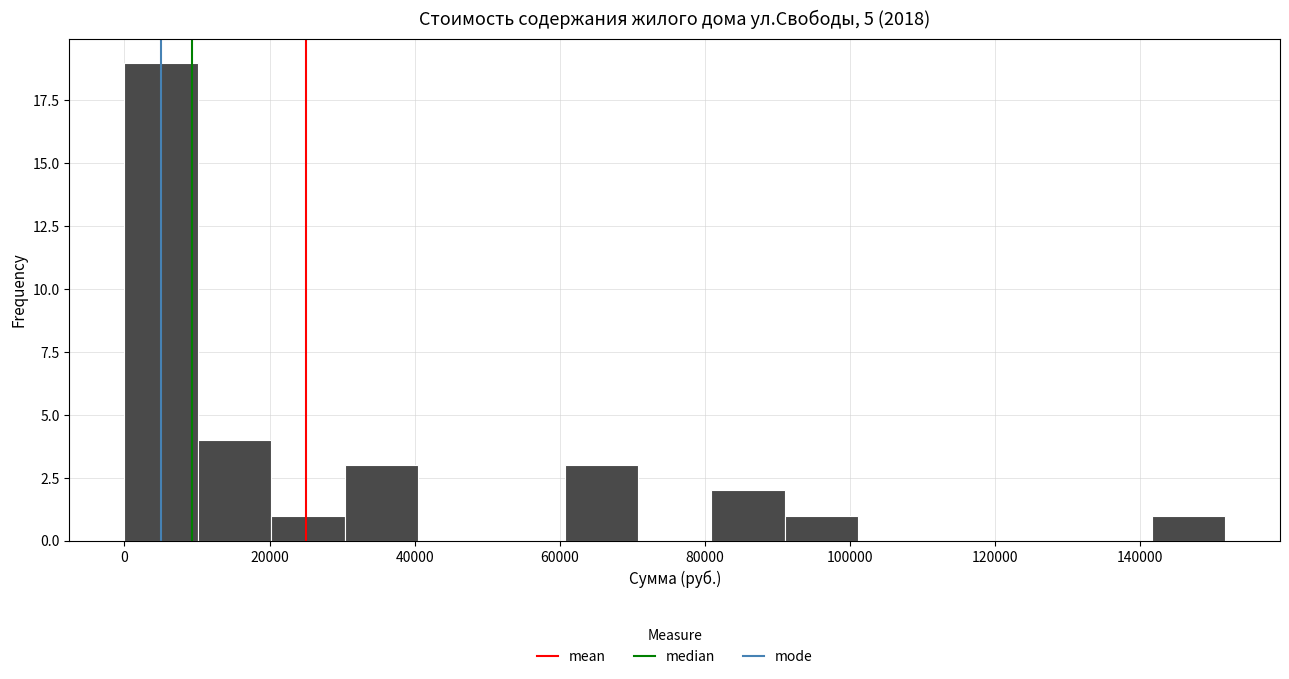

Reading left to right, transcribe this chart: for each bar, give the range it covers on the x-axis and its height. Neither the bar edges nor the heights are printed on the chart, so give them approximately, as read against the axes.

0 to 10000: 19
10000 to 20000: 4
20000 to 30000: 1
30000 to 40000: 3
40000 to 50000: 0
50000 to 60000: 0
60000 to 70000: 3
70000 to 80000: 0
80000 to 92000: 2
92000 to 102000: 1
102000 to 112000: 0
112000 to 122000: 0
122000 to 132000: 0
132000 to 142000: 0
142000 to 152000: 1